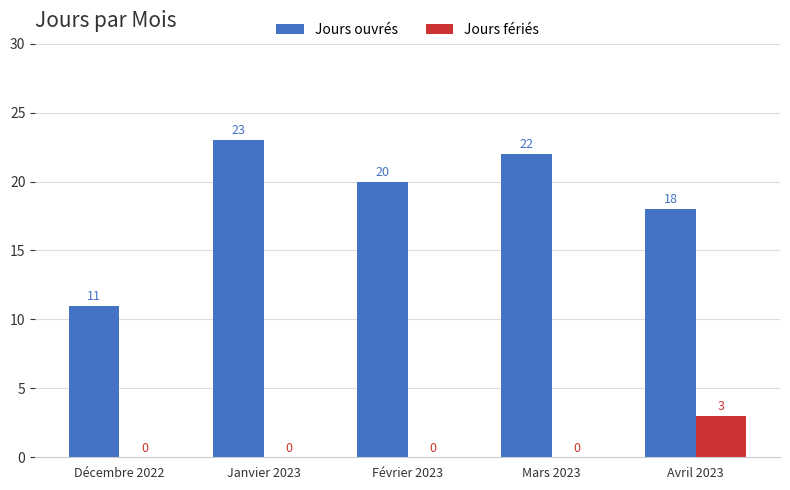

The Jours ouvrés series shows 13 at Mars 2023. True or false?

False